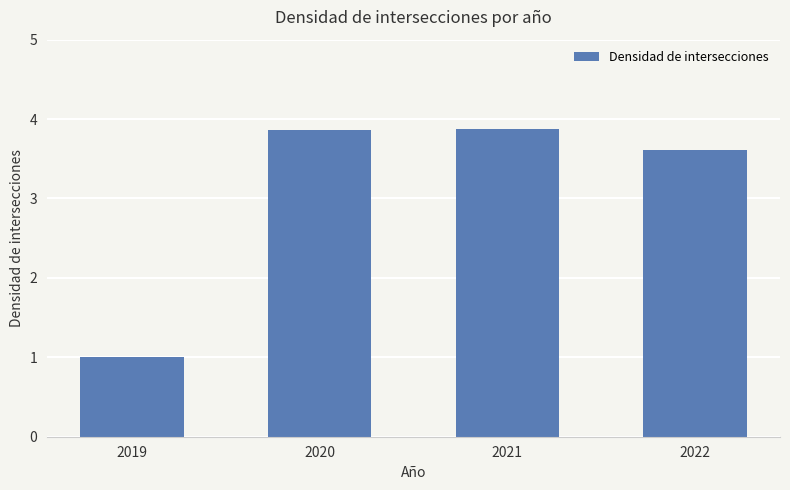

Is it true that the value at 2019 is 0.5?

False